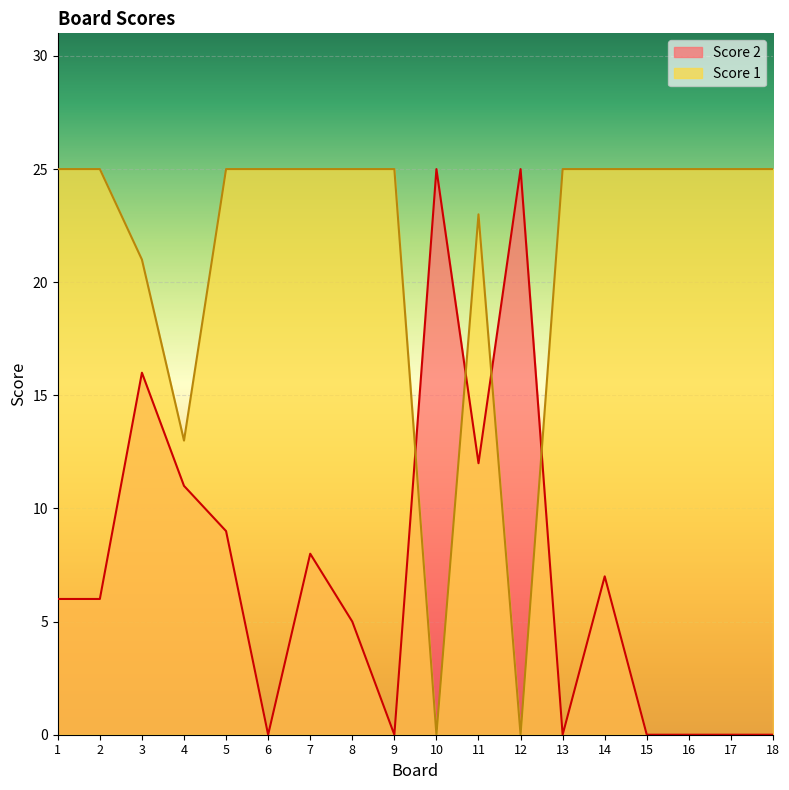

At which label does Score 1 reach its minimum?

10